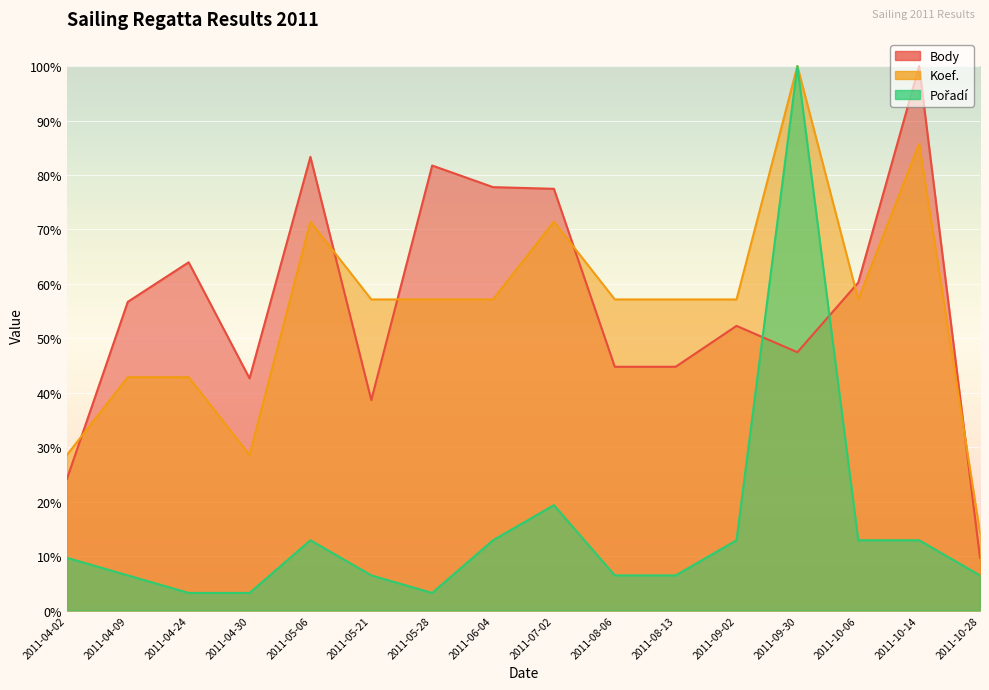

What is the label of the 16th point from the right?

2011-04-02